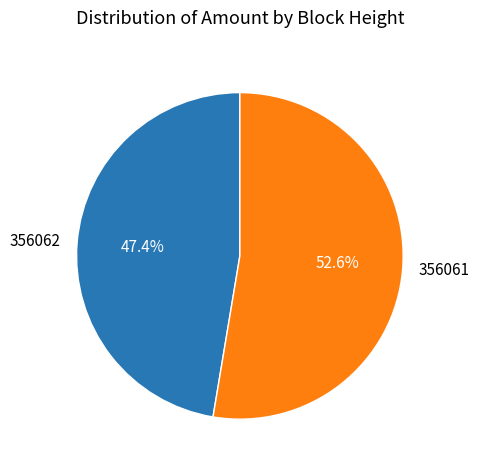

Approximately how many times larger is the value at 356062 compared to 356061?

0.9